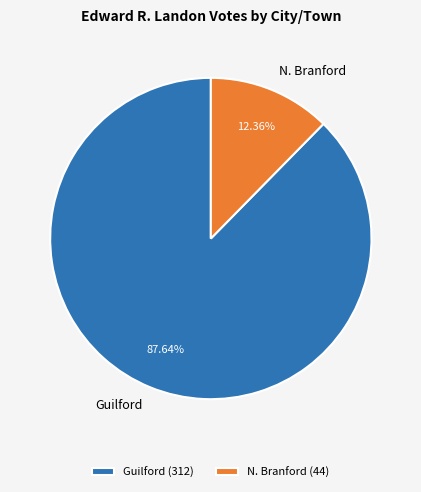

To the nearest percent, what percentage of the pie is Guilford?

88%